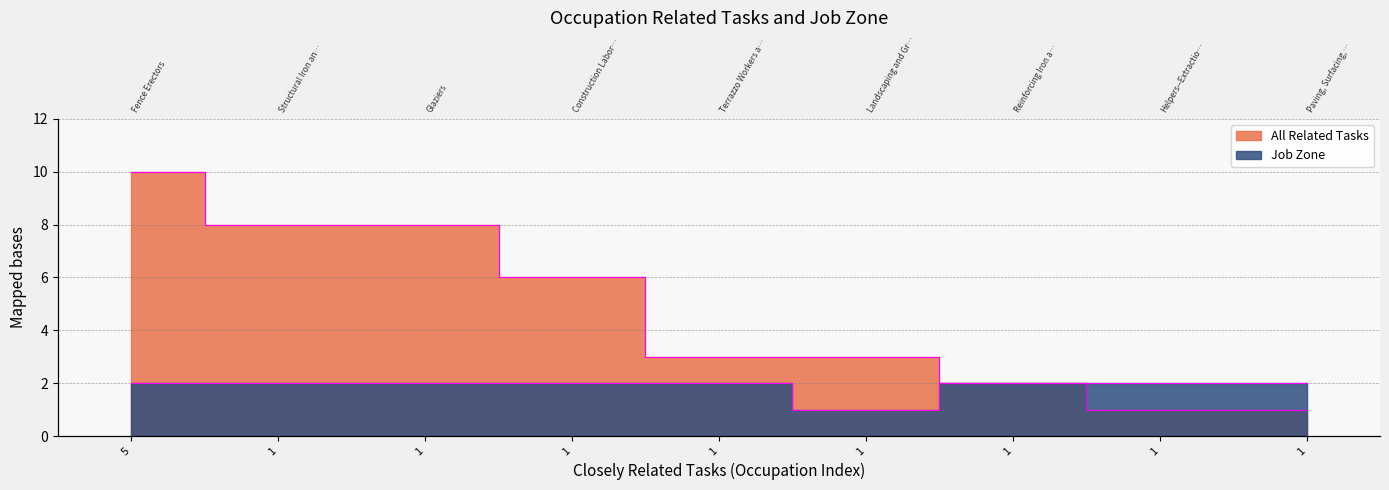

Is it true that Job Zone equals 1 at 1?

False